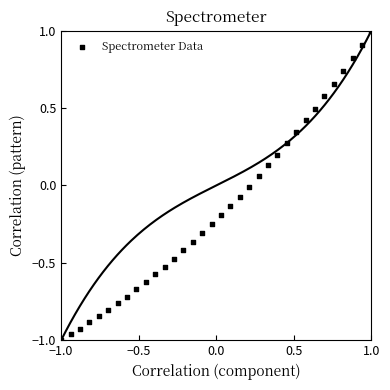

What is the range of X values (max minus min)?

2.0